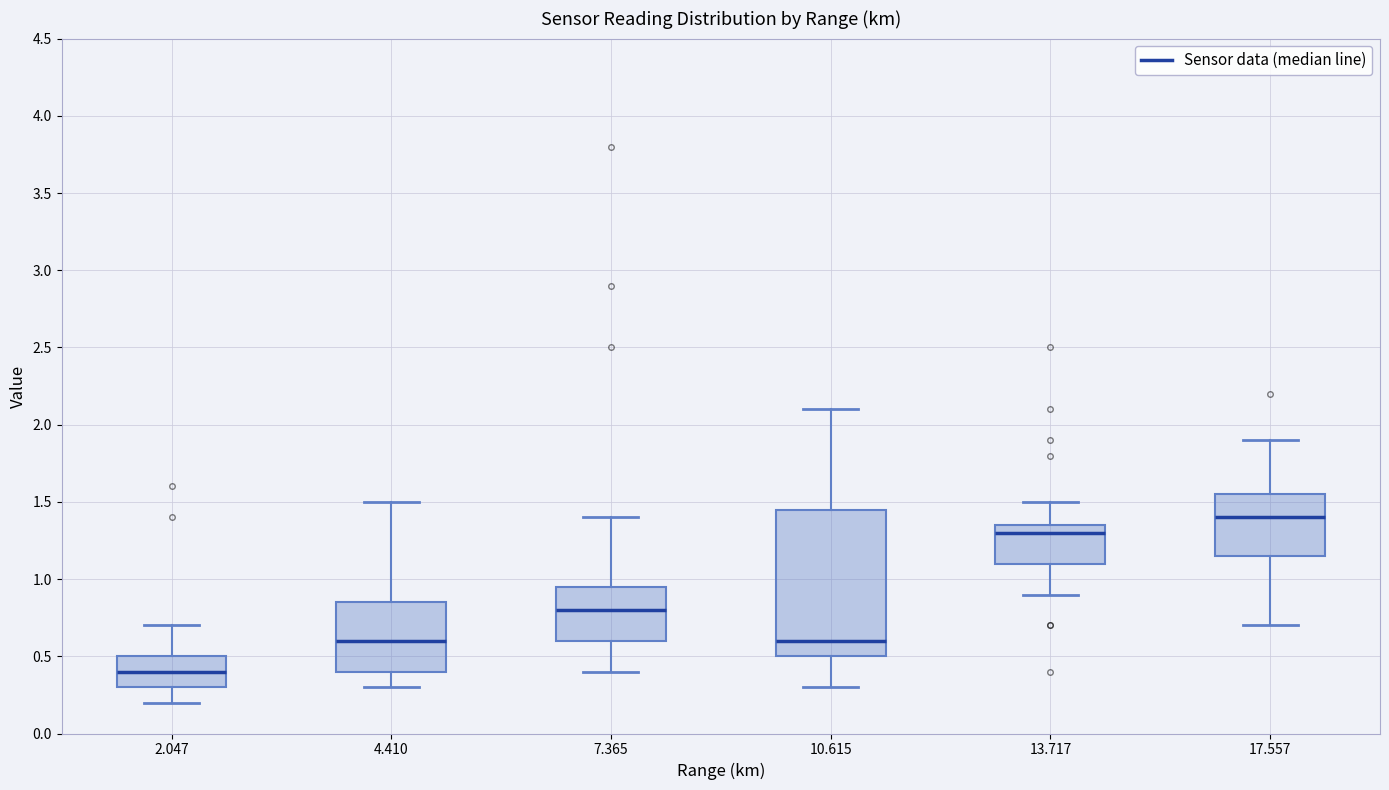

Reading left to right, transcribe this box plot: for each box, give where its median line is, the range the box spans, and where its two whiskers end, as read against the y-axis. The values are not printed on the chart, so give them approximately, as read against the axis.

2.047: median 0.40, box 0.30 to 0.50, whiskers 0.20 to 0.70
4.410: median 0.60, box 0.40 to 0.85, whiskers 0.30 to 1.50
7.365: median 0.80, box 0.60 to 0.95, whiskers 0.40 to 1.40
10.615: median 0.60, box 0.50 to 1.45, whiskers 0.30 to 2.10
13.717: median 1.30, box 1.10 to 1.35, whiskers 0.90 to 1.50
17.557: median 1.40, box 1.15 to 1.55, whiskers 0.70 to 1.90